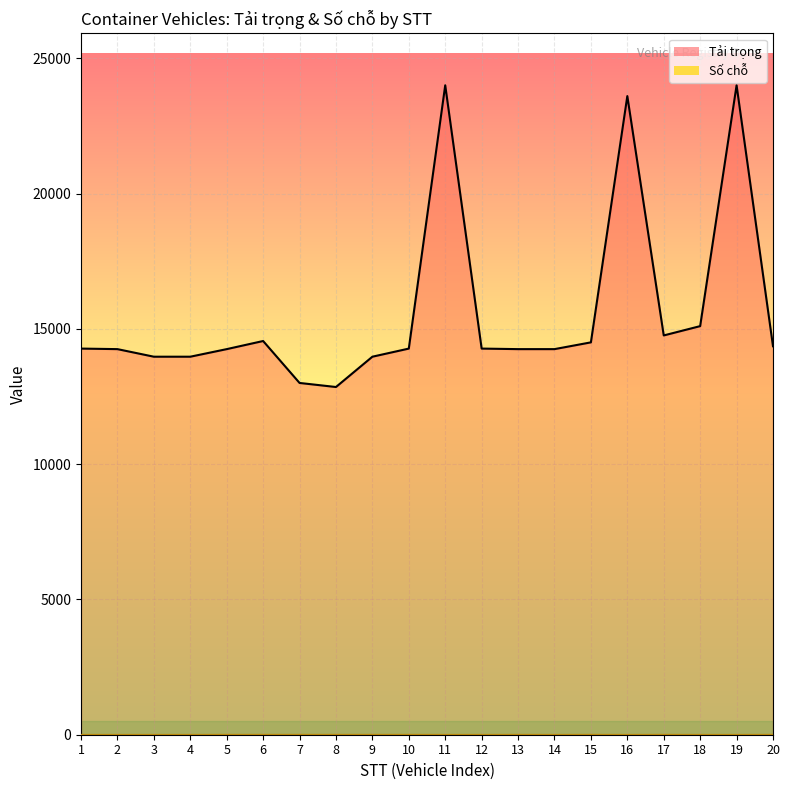

The value of Số chỗ at 14 is 0. True or false?

True